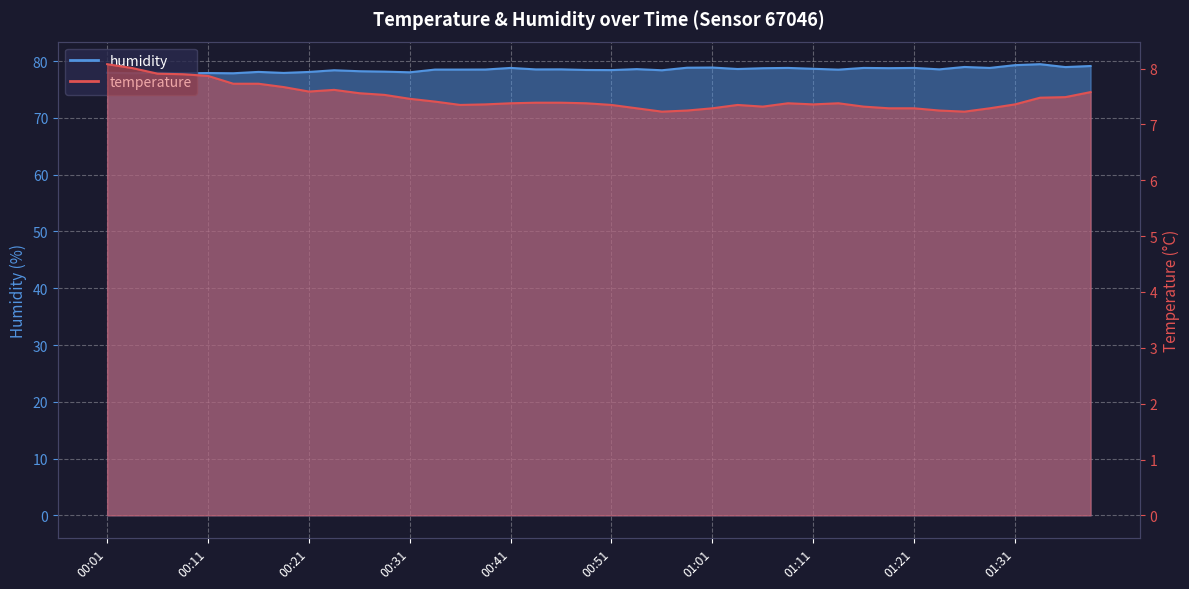

What is the sum of all humidity values?

3140.5